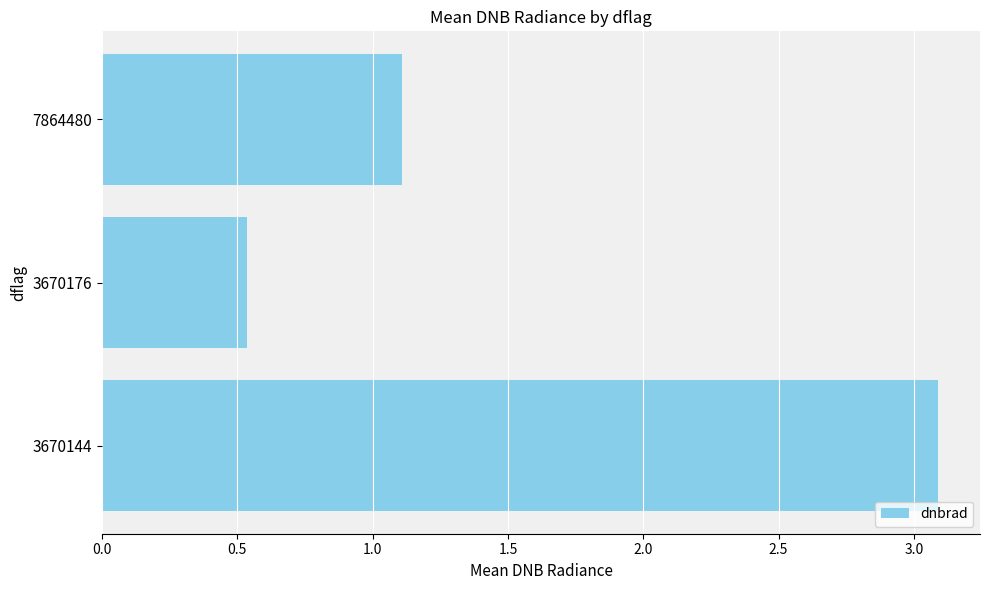

List the labels in order of value, largest first.

3670144, 7864480, 3670176